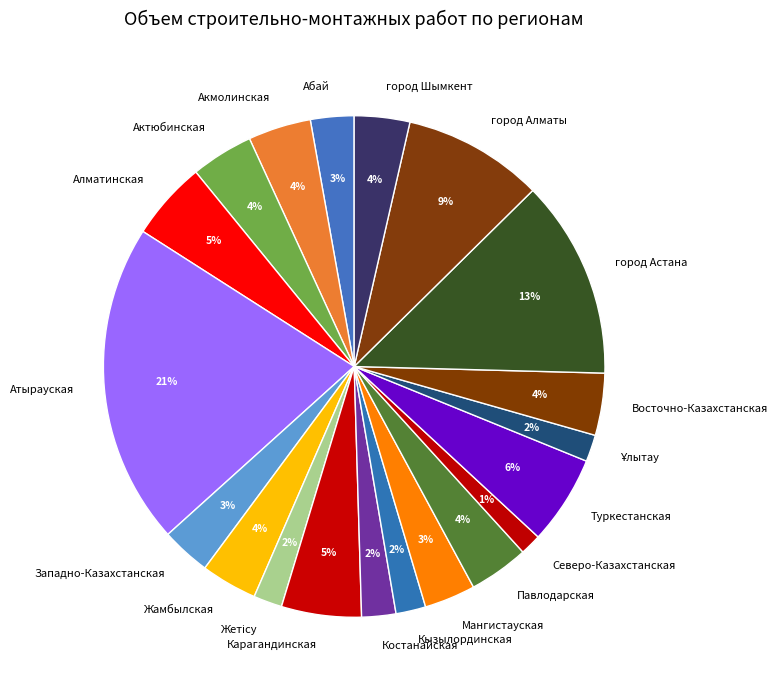

What percentage is the город Алматы slice, to the nearest percent?

9%